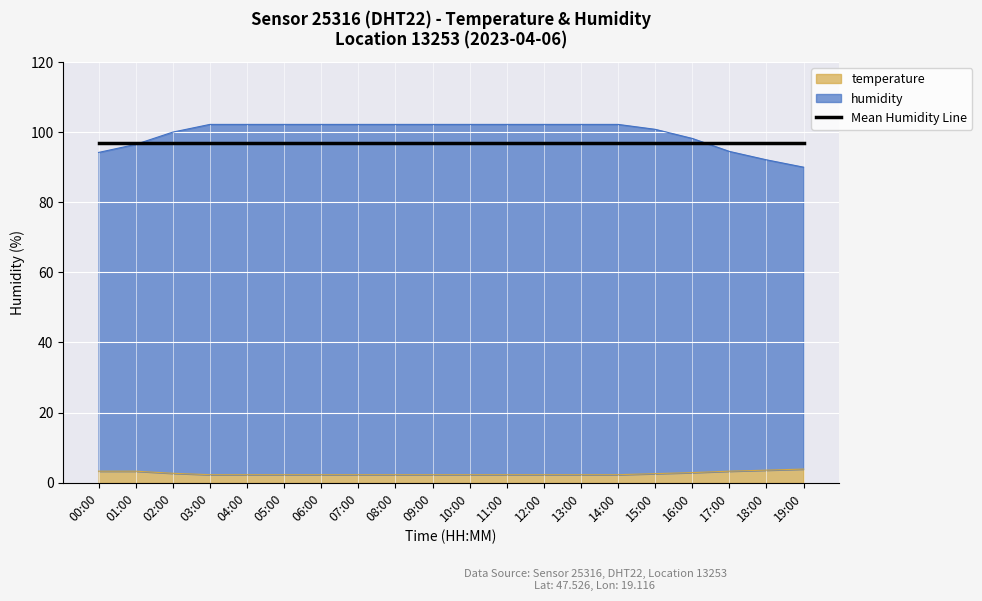

What is the spread (max minus min) of values at 12:00?

99.9